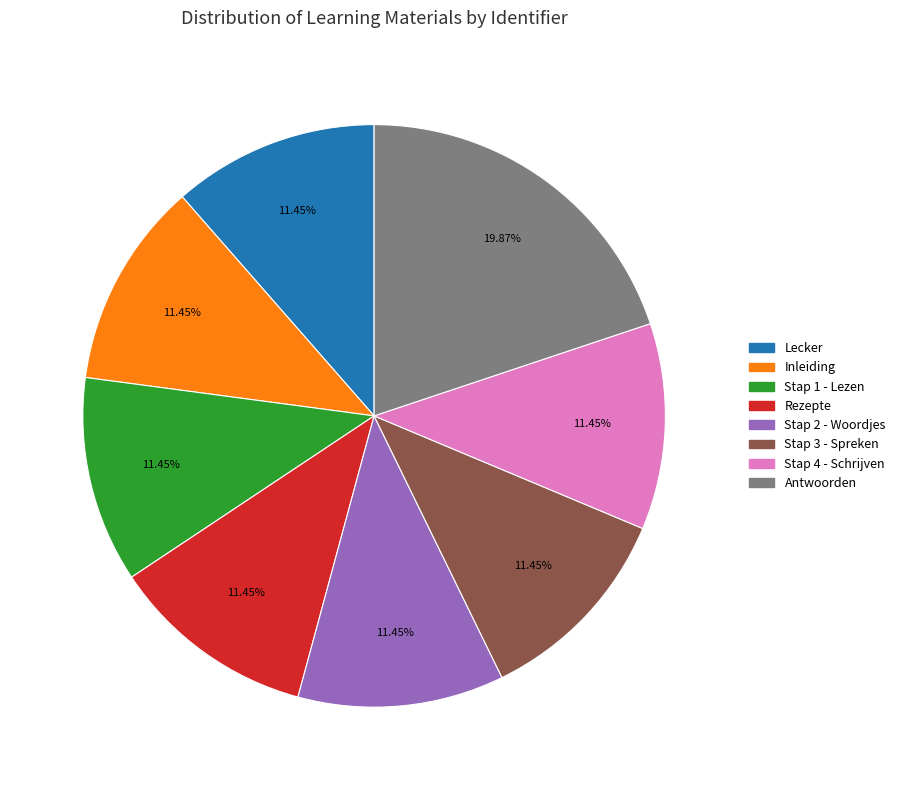

Count the number of slices in the pie.

8